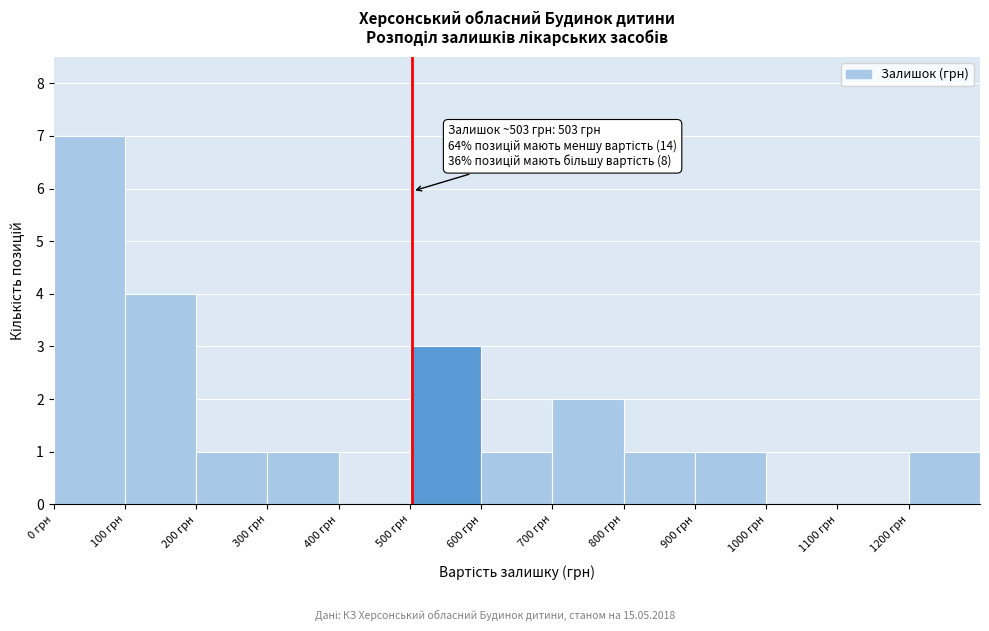

Over which range of the x-axis is the bar tallest?

0 to 100